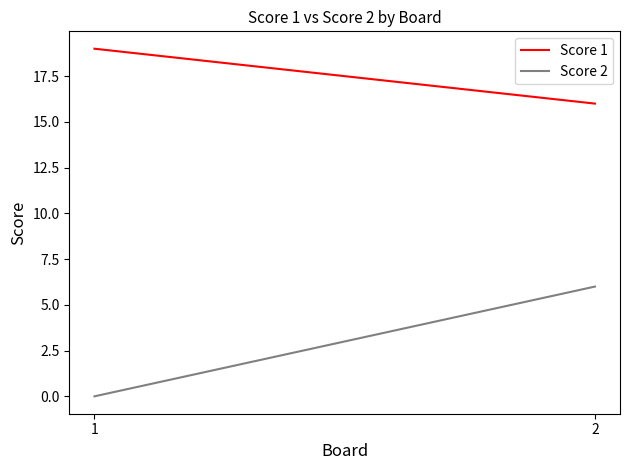

Count the number of categories in the chart.

2